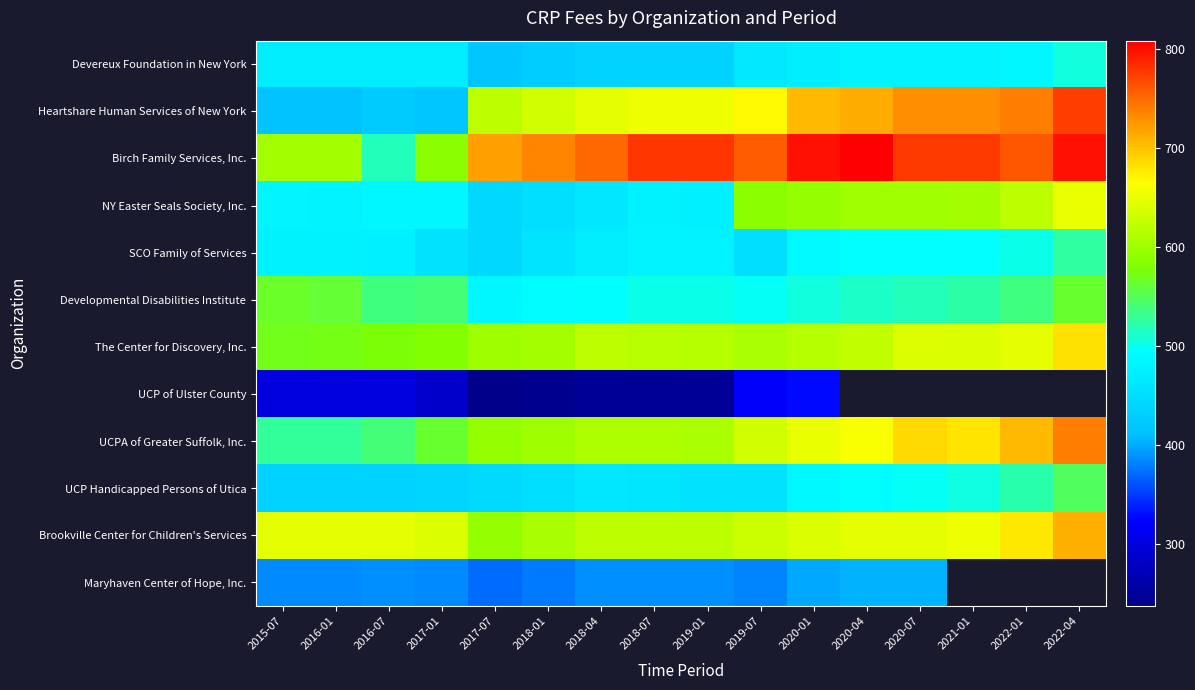

What is the sum of the Devereux Foundation in New York values at 2022-04 and 2016-01?

977.2